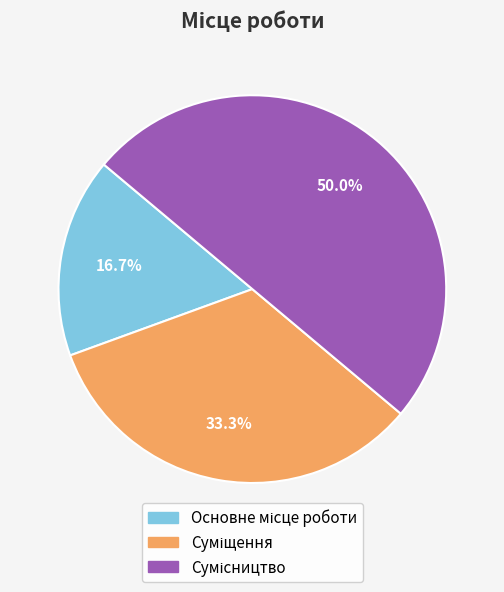

To the nearest percent, what percentage of the pie is Основне місце роботи?

17%